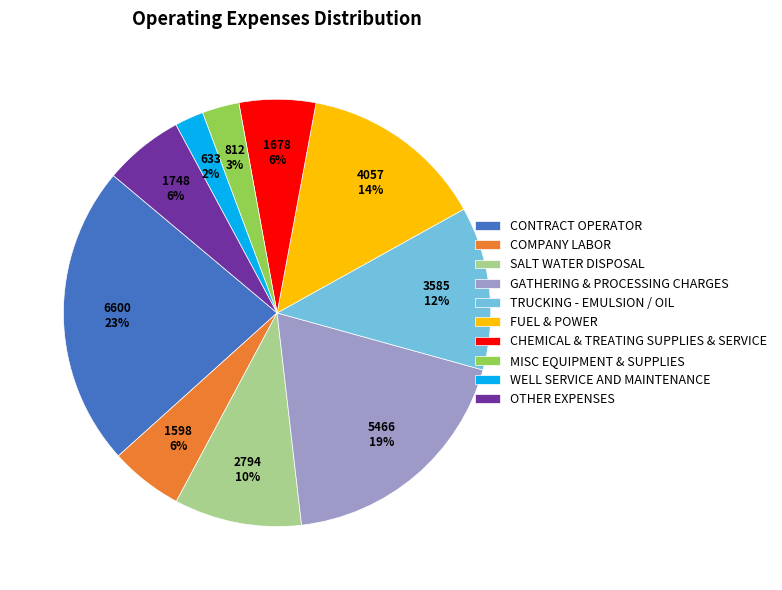

True or false: TRUCKING - EMULSION / OIL accounts for 12% of the total.

True